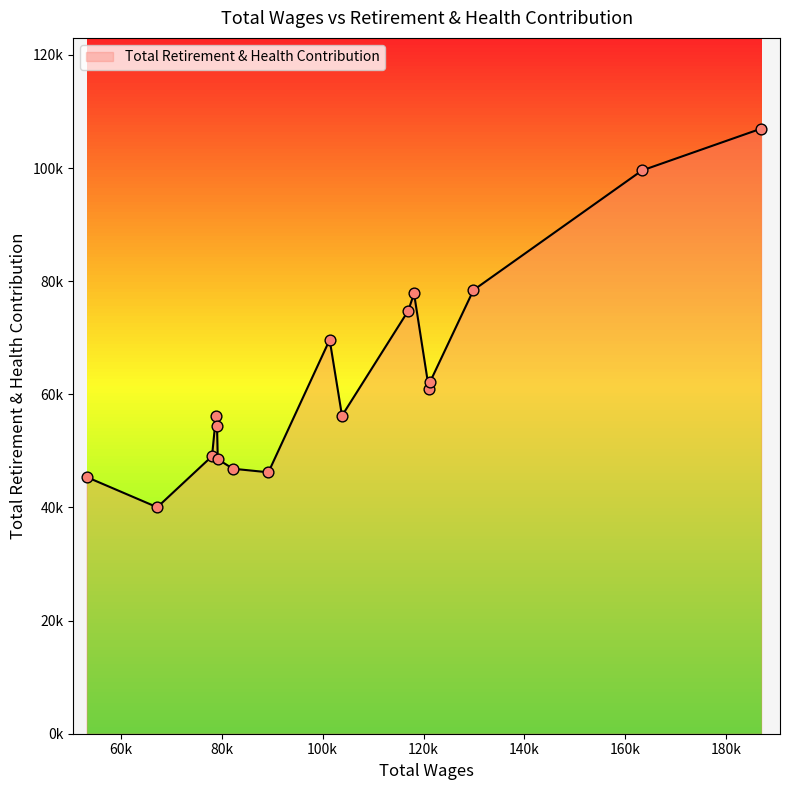

Does the chart have visible grid lines?

No